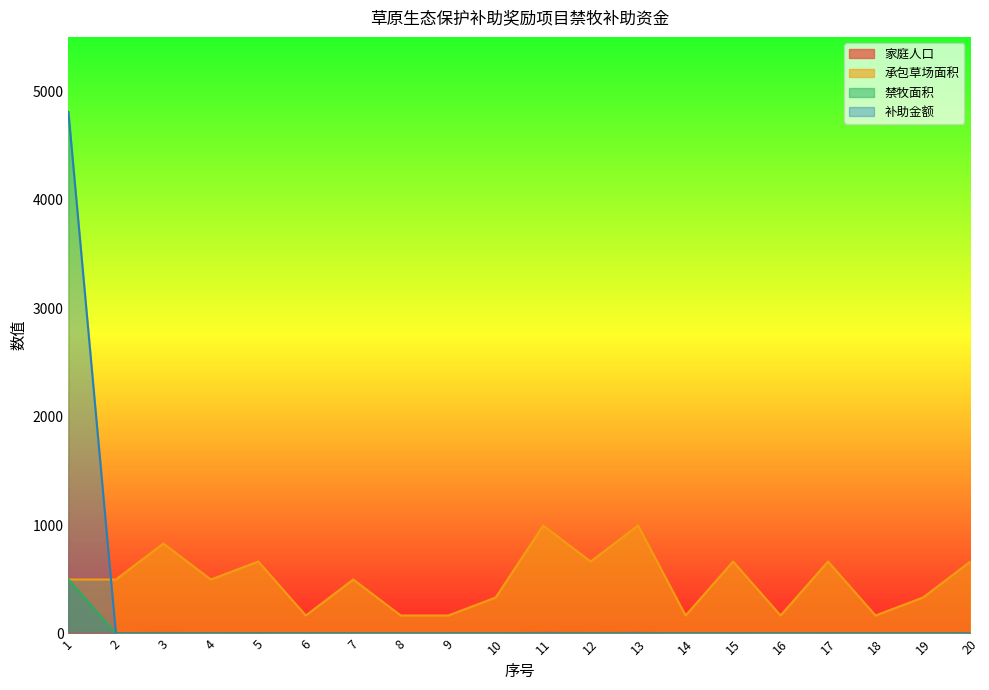

List the labels in order of 补助金额 value, largest first.

1, 2, 3, 4, 5, 6, 7, 8, 9, 10, 11, 12, 13, 14, 15, 16, 17, 18, 19, 20